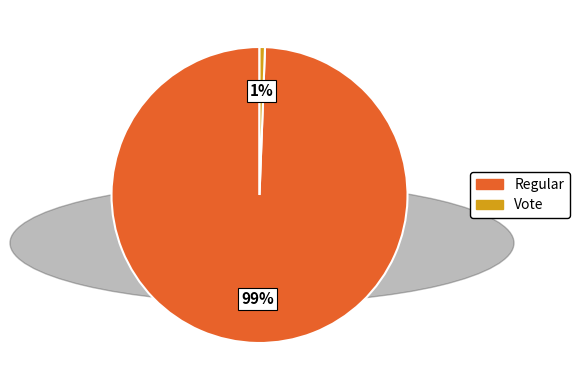

Count the number of slices in the pie.

2